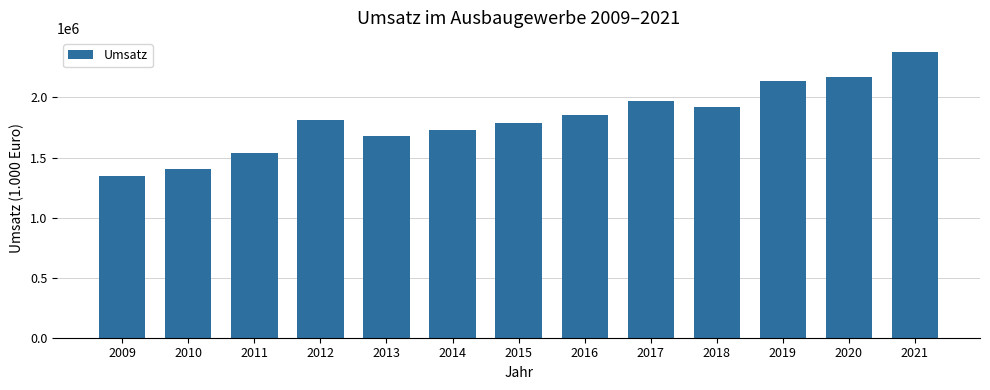

How many data points does each series have?

13